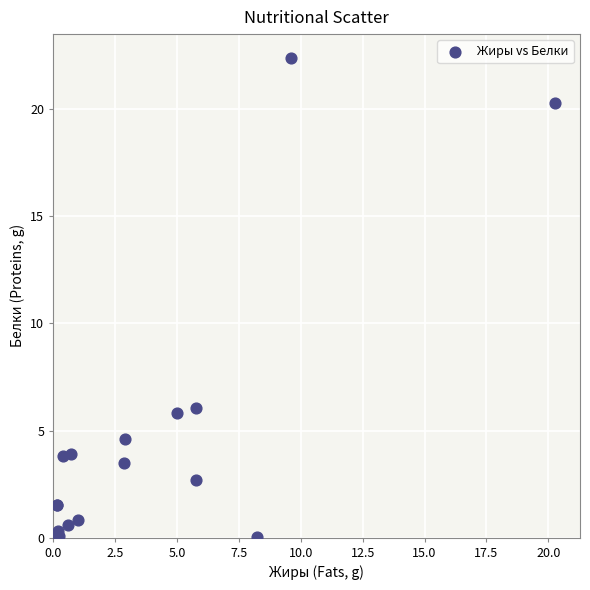

What Y value in the scatter plot is closest to 11?

6.1